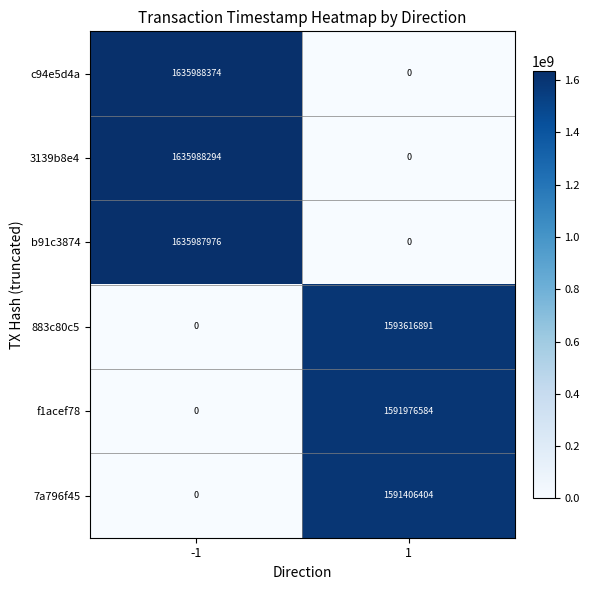

Which series has the widest spread of values?

c94e5d4a